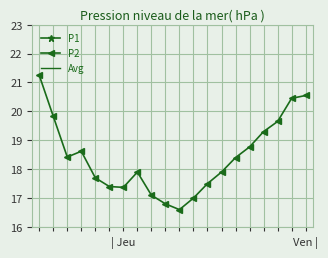

How many interior local valleys does the P2 series have?

3